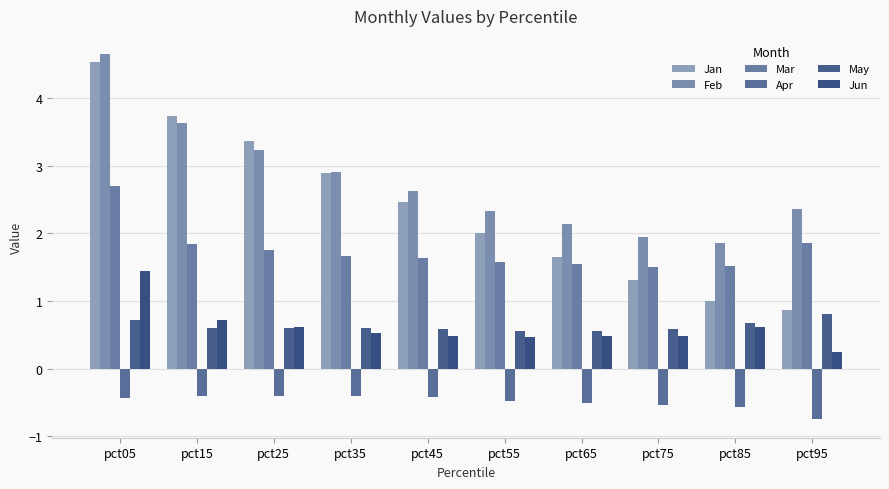

At which category is the sum across all series the highest?

pct05